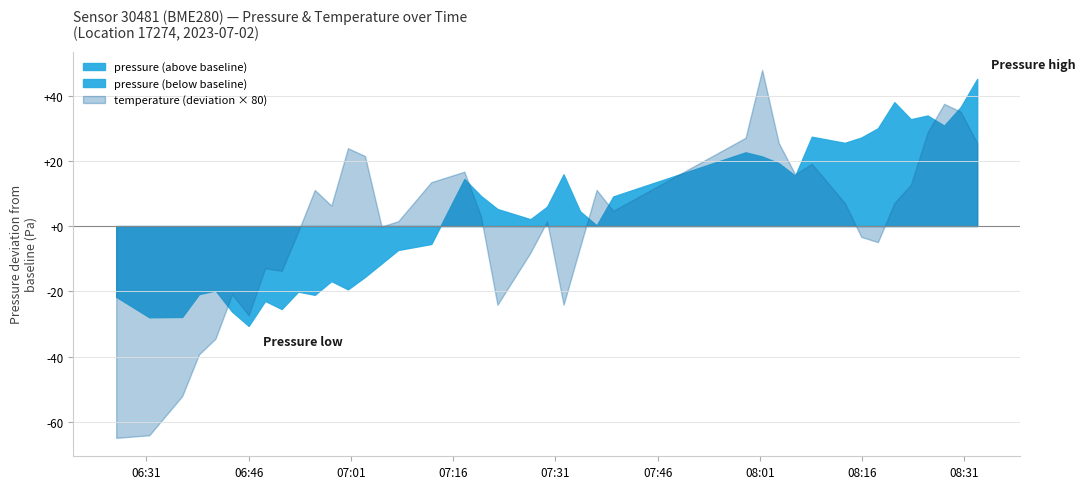

How many interior local valleys does the temperature series have?

9